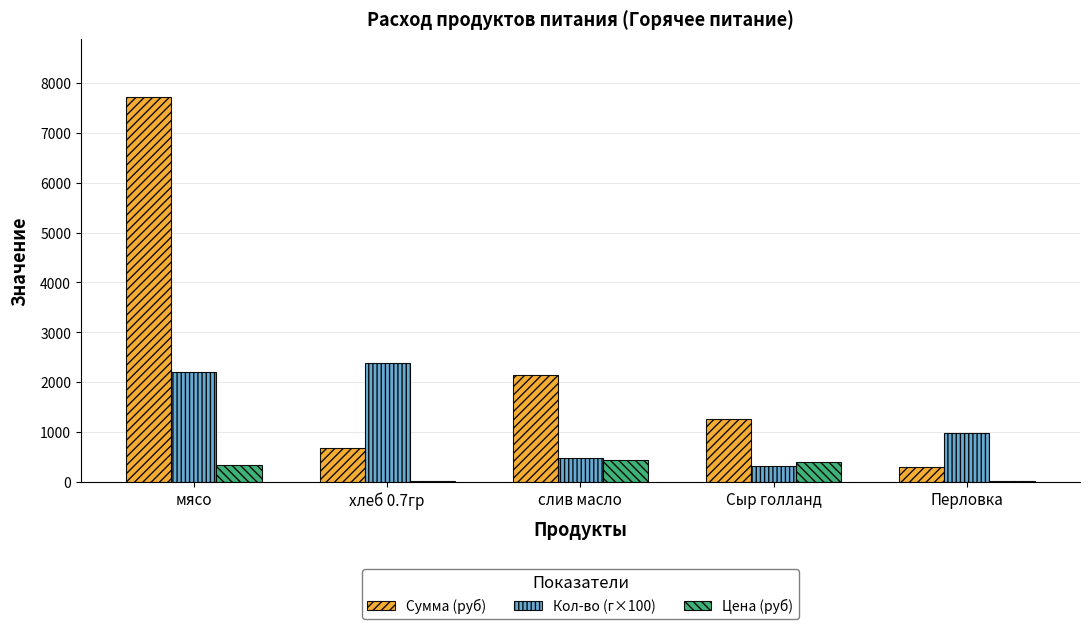

Is the value of Кол-во (г×100) at хлеб 0.7гр greater than the value of Цена (руб) at Перловка?

Yes